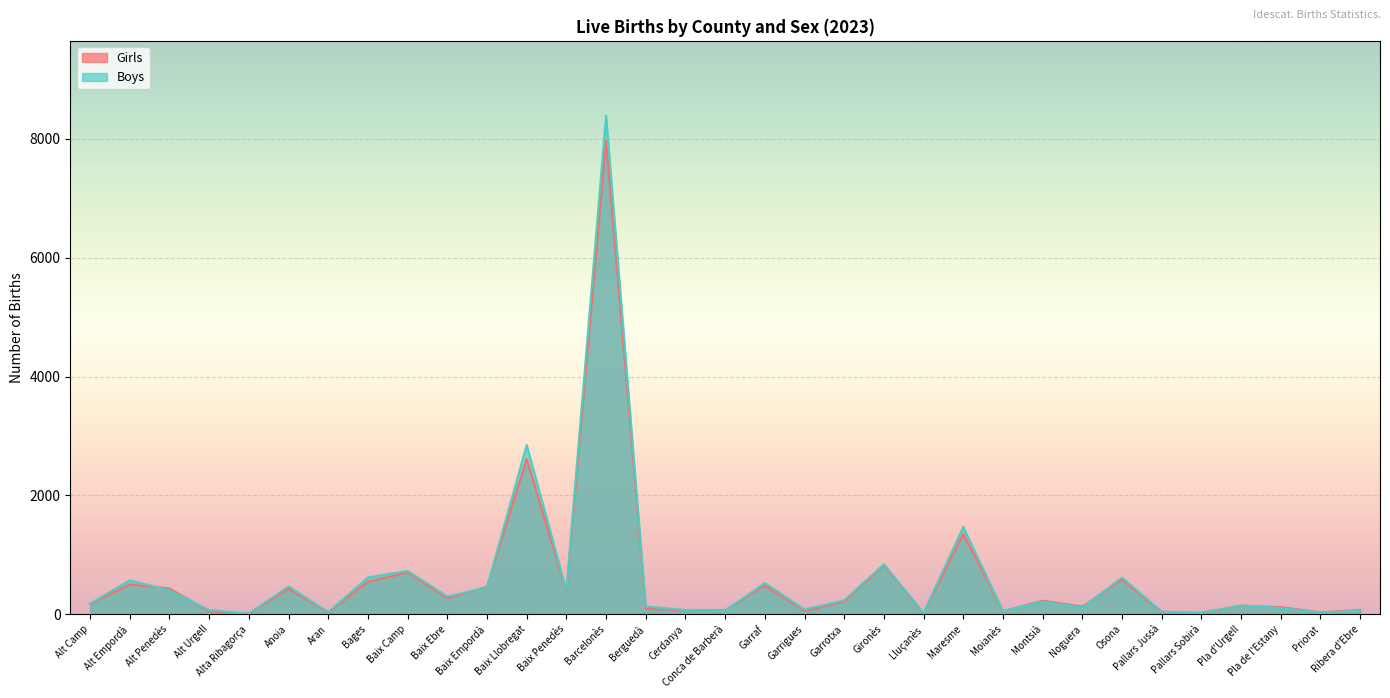

The Girls series shows 29 at Alt Urgell. True or false?

False